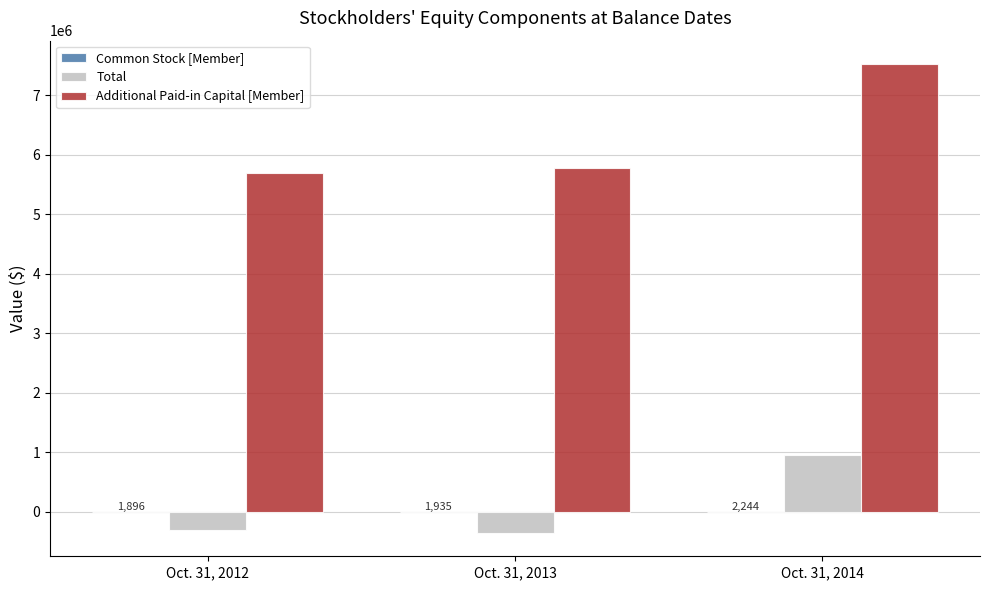

At which category is the sum across all series the highest?

Oct. 31, 2014